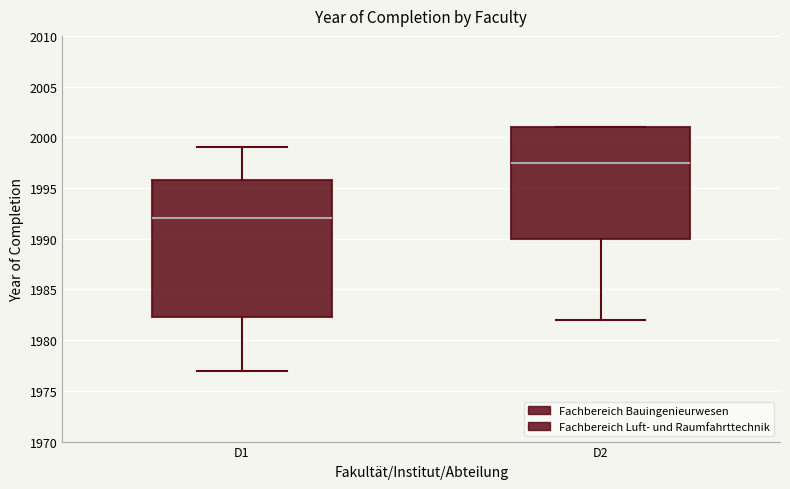

Where does the lower whisker of the box for D2 end on the y-axis? The values are not printed on the chart, so give them approximately, as read against the axis.

1982.0